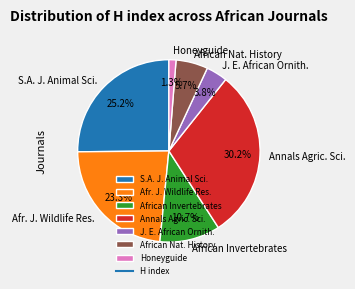

What percentage do African Invertebrates and J. E. African Ornith. together represent?

14.5%